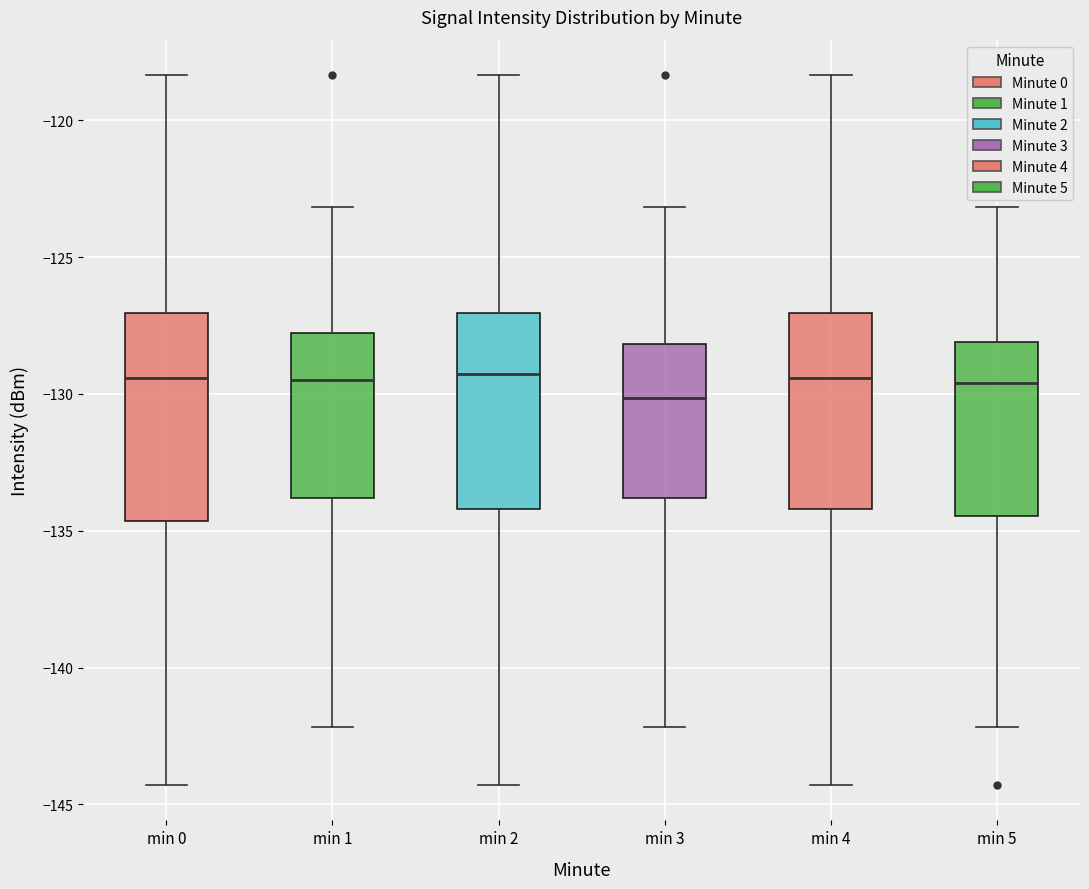

Reading left to right, read every box against the y-axis: the position of its median line, the range the box covers, and the ends of its whiskers. The values are not printed on the chart, so give them approximately, as read against the axis.

min 0: median -129.5, box -134.5 to -127.0, whiskers -144.5 to -118.5
min 1: median -129.5, box -134.0 to -128.0, whiskers -142.0 to -123.0
min 2: median -129.5, box -134.0 to -127.0, whiskers -144.5 to -118.5
min 3: median -130.0, box -134.0 to -128.0, whiskers -142.0 to -123.0
min 4: median -129.5, box -134.0 to -127.0, whiskers -144.5 to -118.5
min 5: median -129.5, box -134.5 to -128.0, whiskers -142.0 to -123.0